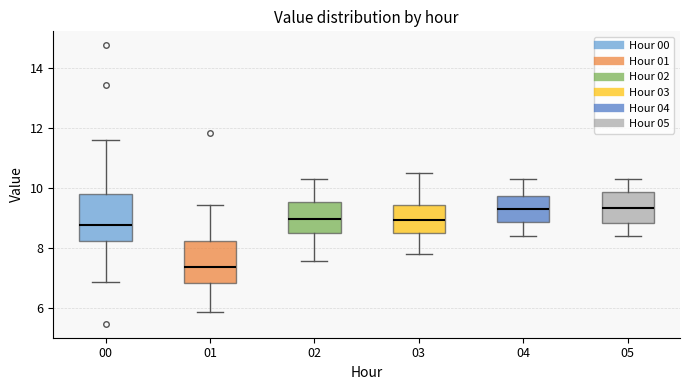

Reading left to right, read every box against the y-axis: the position of its median line, the range the box covers, and the ends of its whiskers. The values are not printed on the chart, so give them approximately, as read against the axis.

00: median 8.8, box 8.2 to 9.8, whiskers 6.8 to 11.6
01: median 7.4, box 6.8 to 8.2, whiskers 5.8 to 9.4
02: median 9.0, box 8.6 to 9.6, whiskers 7.6 to 10.4
03: median 9.0, box 8.4 to 9.4, whiskers 7.8 to 10.6
04: median 9.4, box 8.8 to 9.8, whiskers 8.4 to 10.4
05: median 9.4, box 8.8 to 9.8, whiskers 8.4 to 10.4